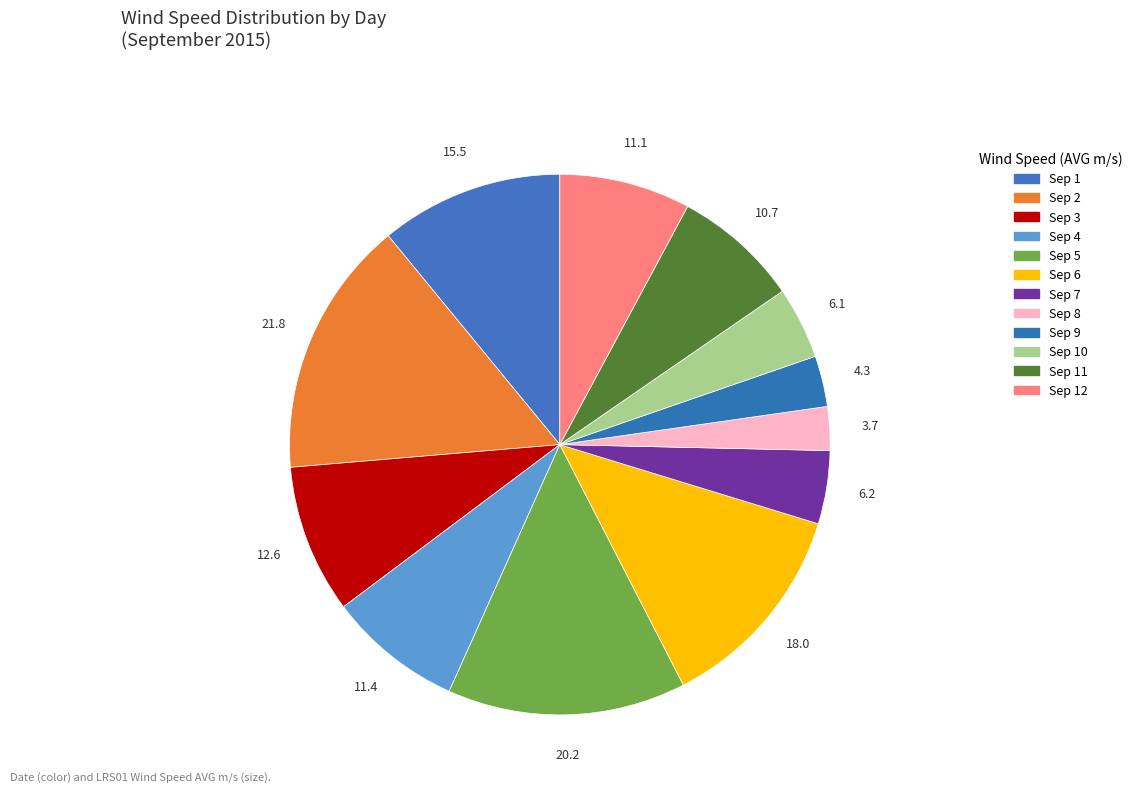

Count the number of slices in the pie.

12